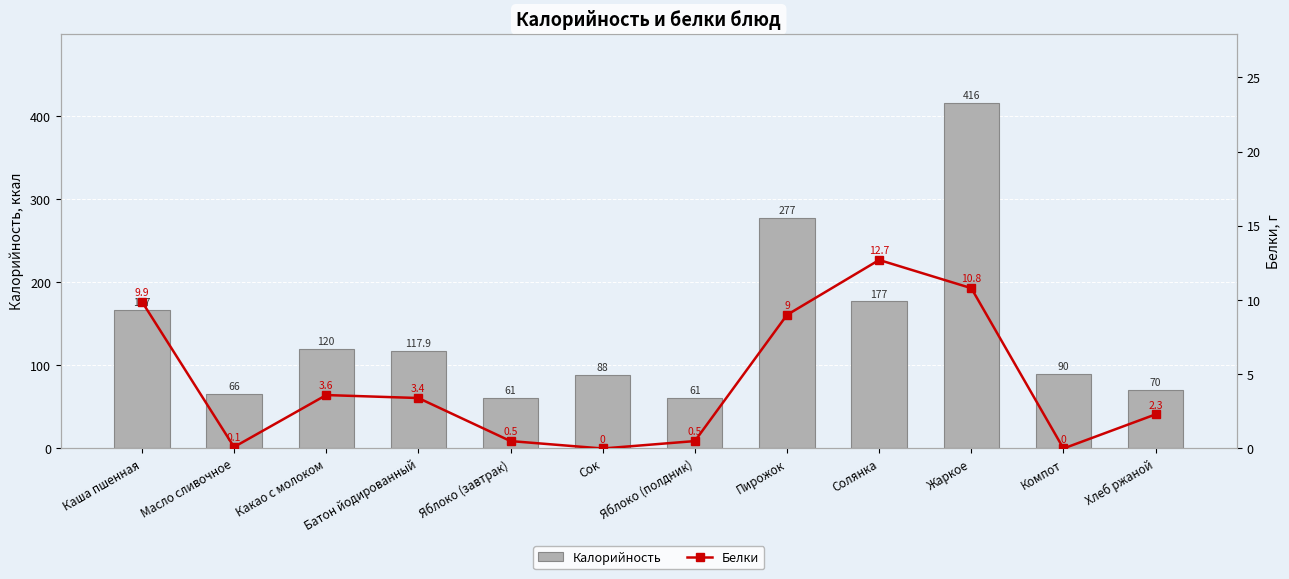

At how many categories does at least one series exceed 355?

1